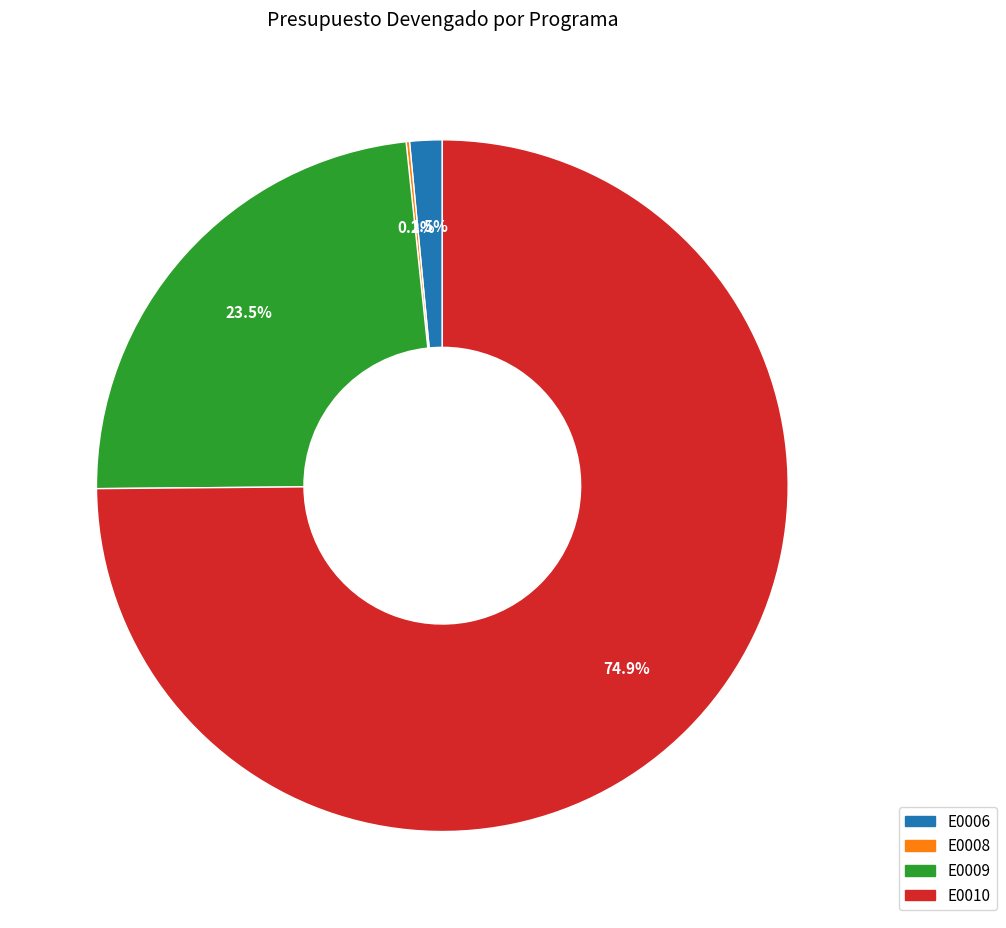

What is the majority slice?

E0010